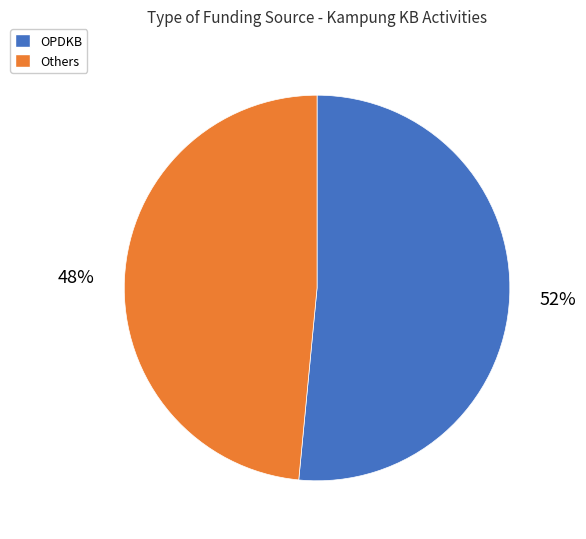

To the nearest percent, what is the average slice percentage?

50%